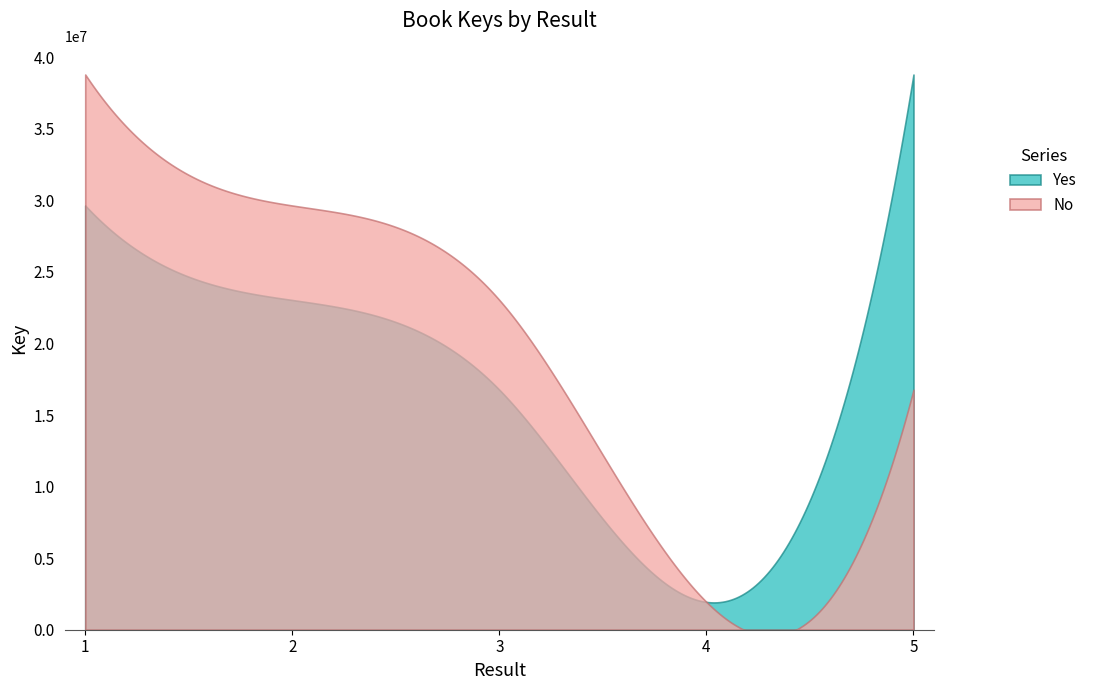

Which category has the lowest value across all series?

4